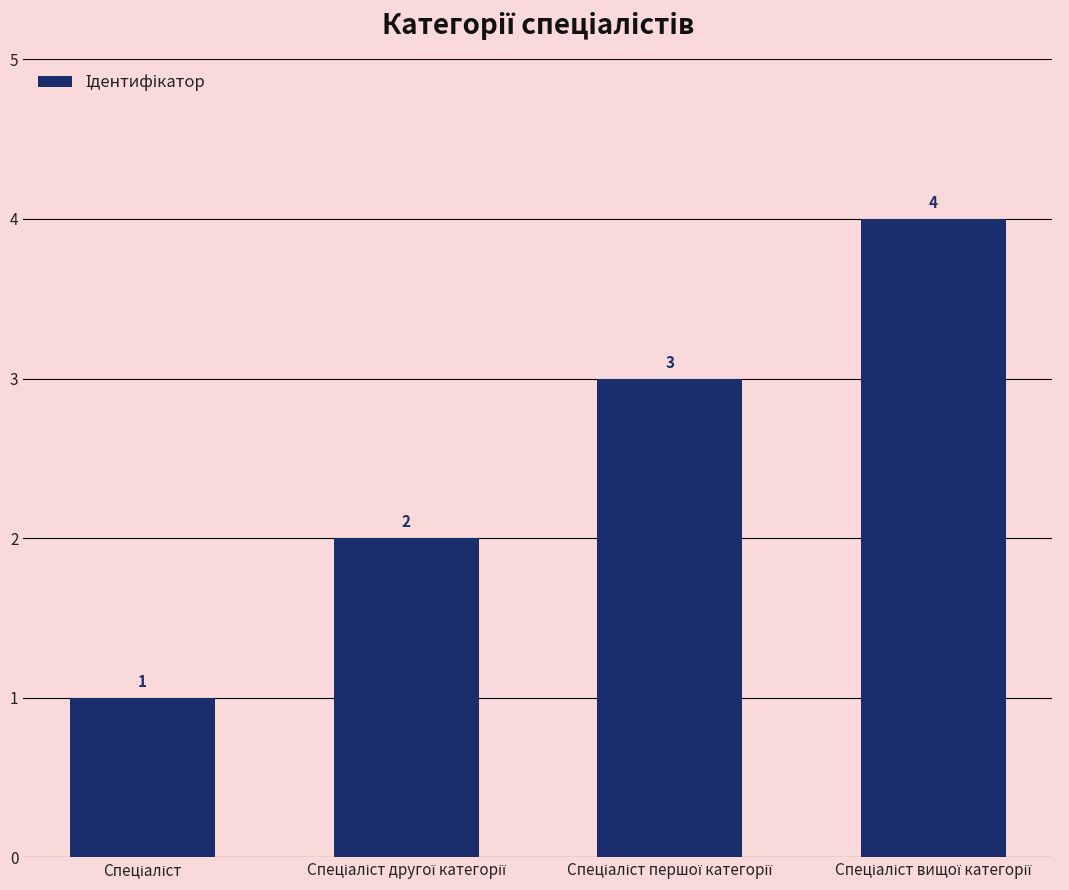

What is the value of the 4th bar from the left?

4